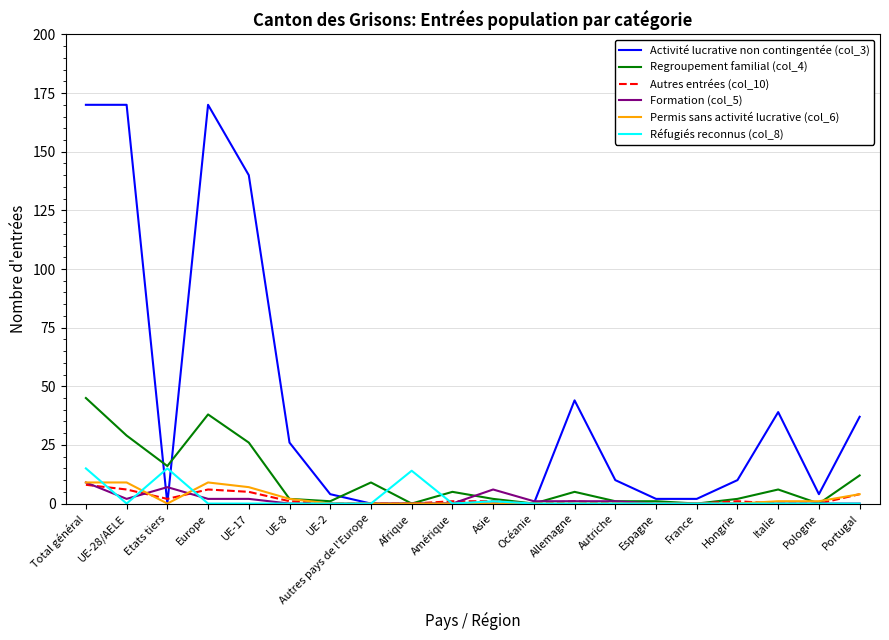

What is the difference between the maximum and minimum values in the Activité lucrative non contingentée (col_3) series?

170